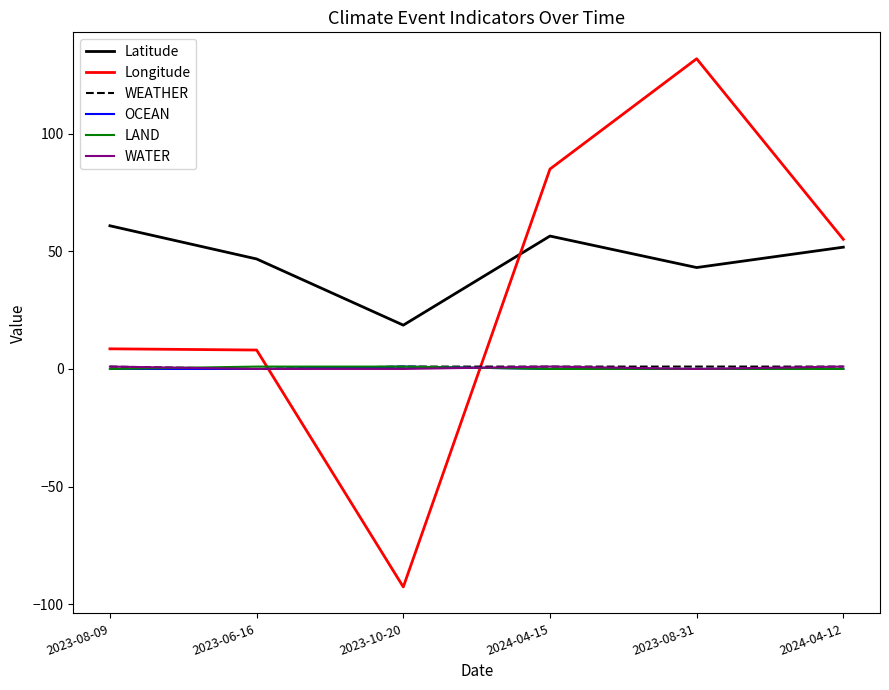

At which category does the chart reach its peak across all series?

2023-08-31